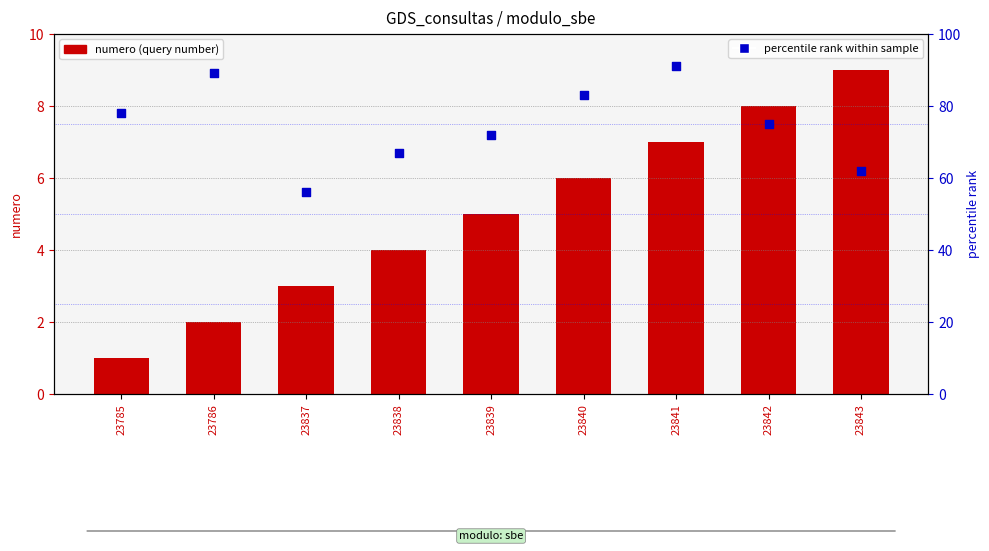

Which series contains the highest Y value?

percentile rank within sample